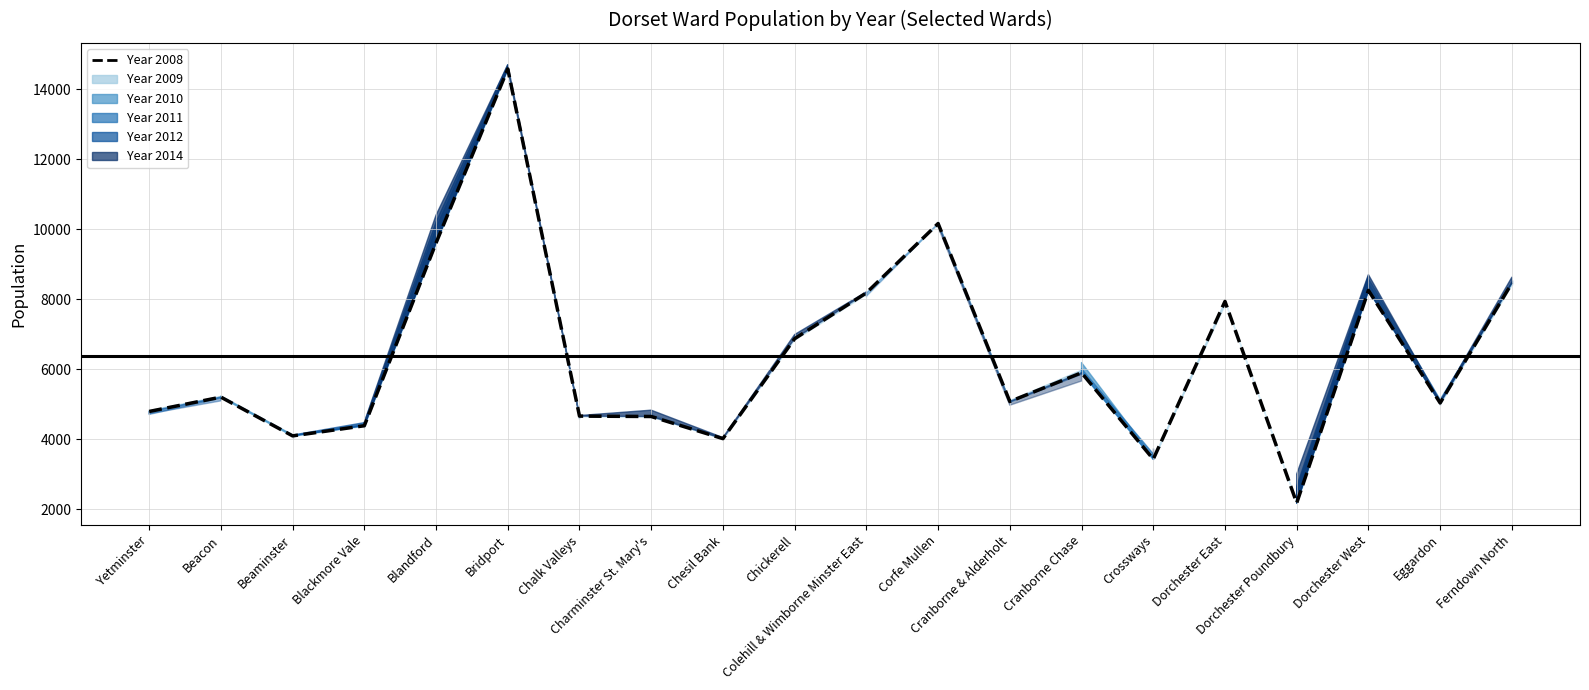

How many lines are shown in the chart?

1